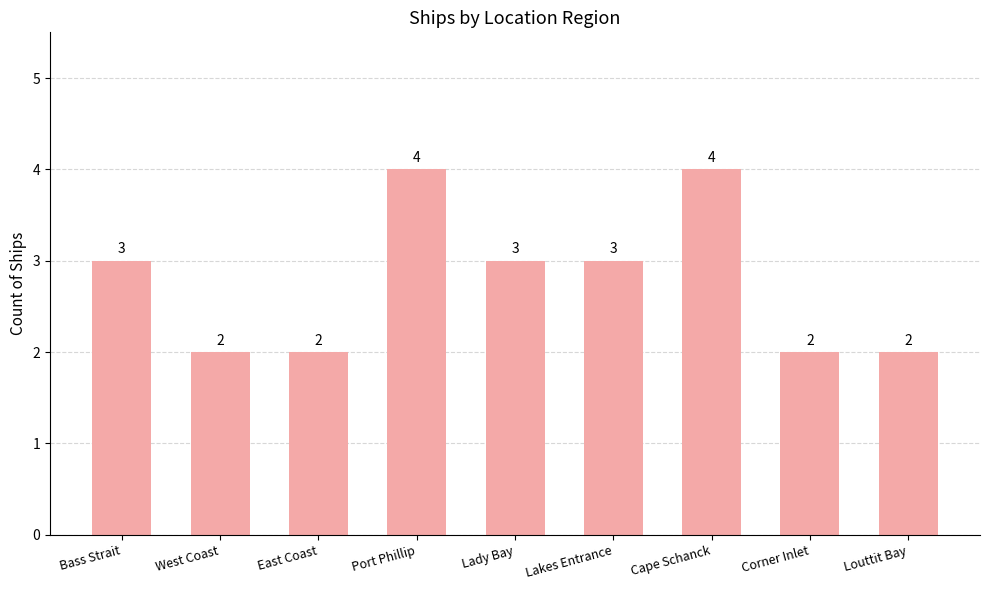

What value does the data have at Cape Schanck?

4